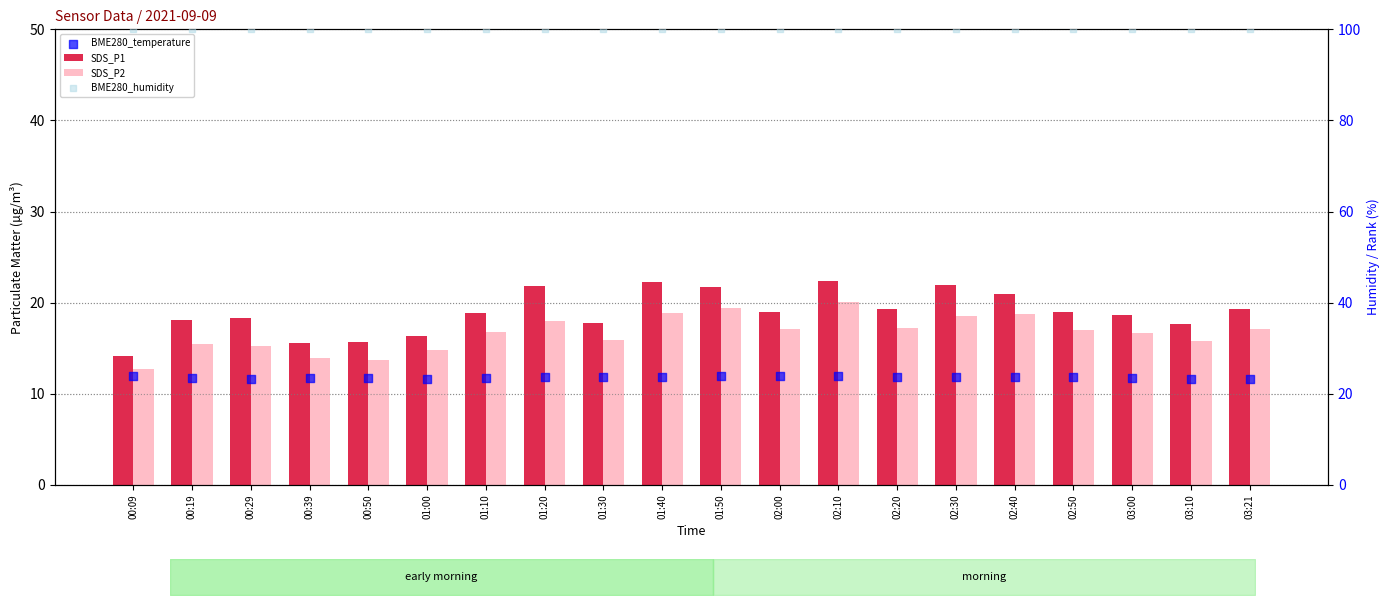

Which series has the largest total across all categories?

BME280_humidity